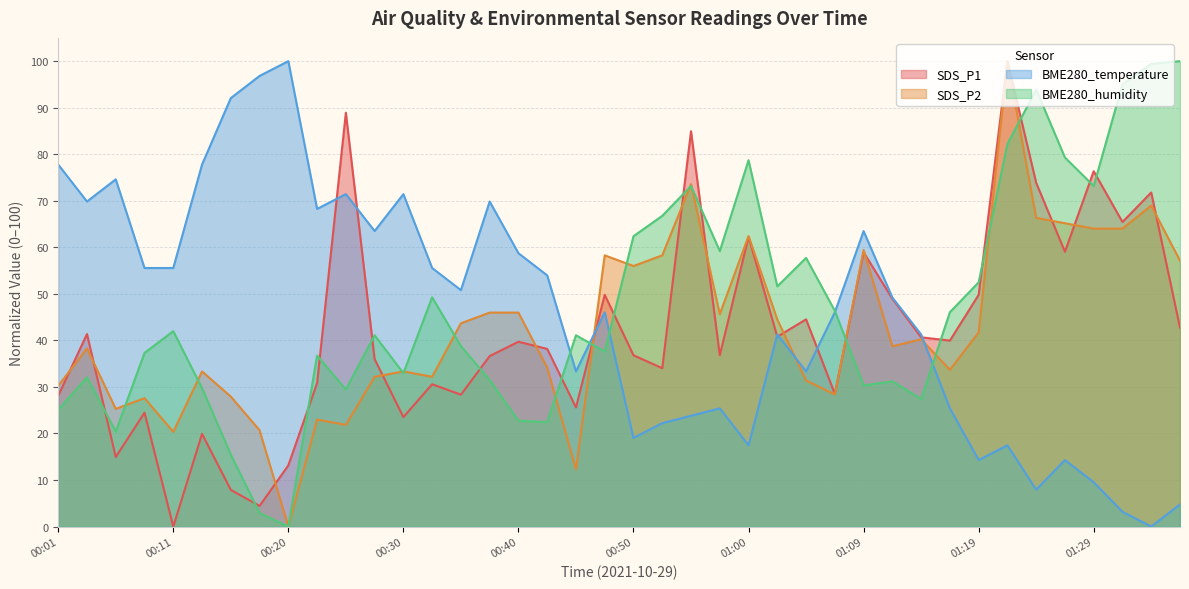

What is the spread (max minus min) of values at 00:57?

33.8